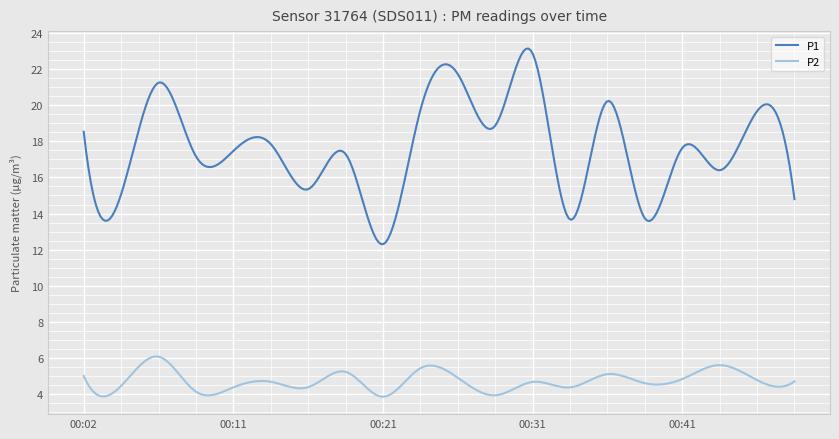

How many lines are shown in the chart?

2